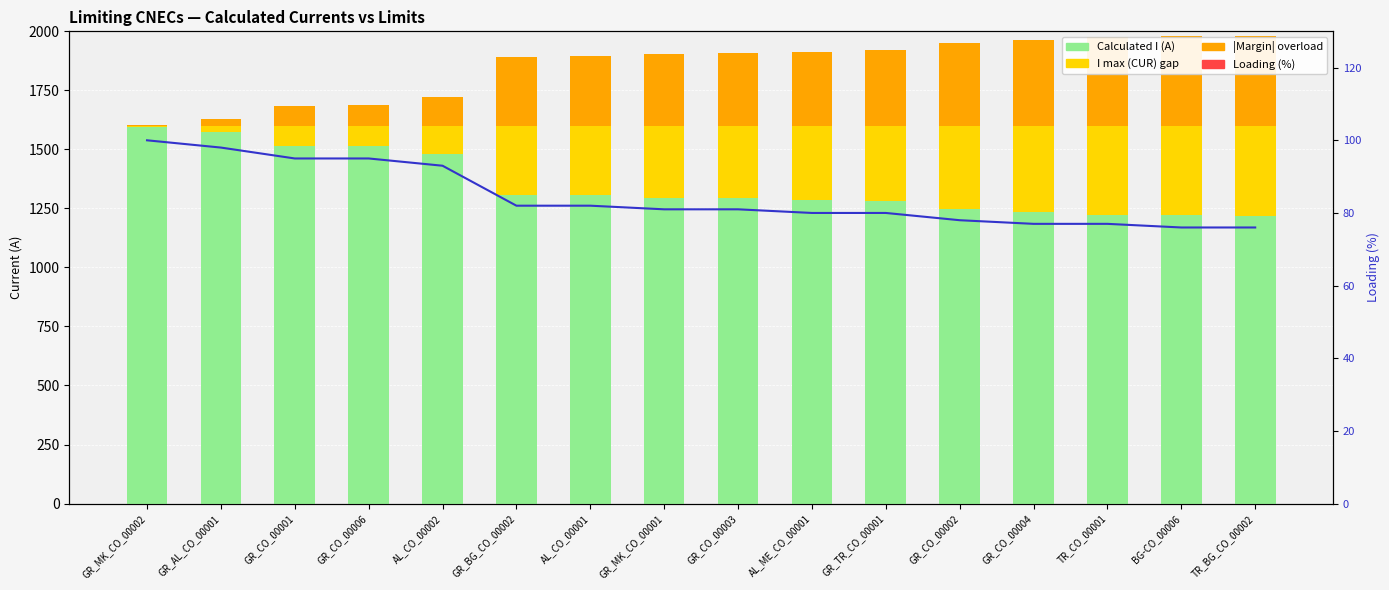

How many values in the Loading (%) series are below 81?

7